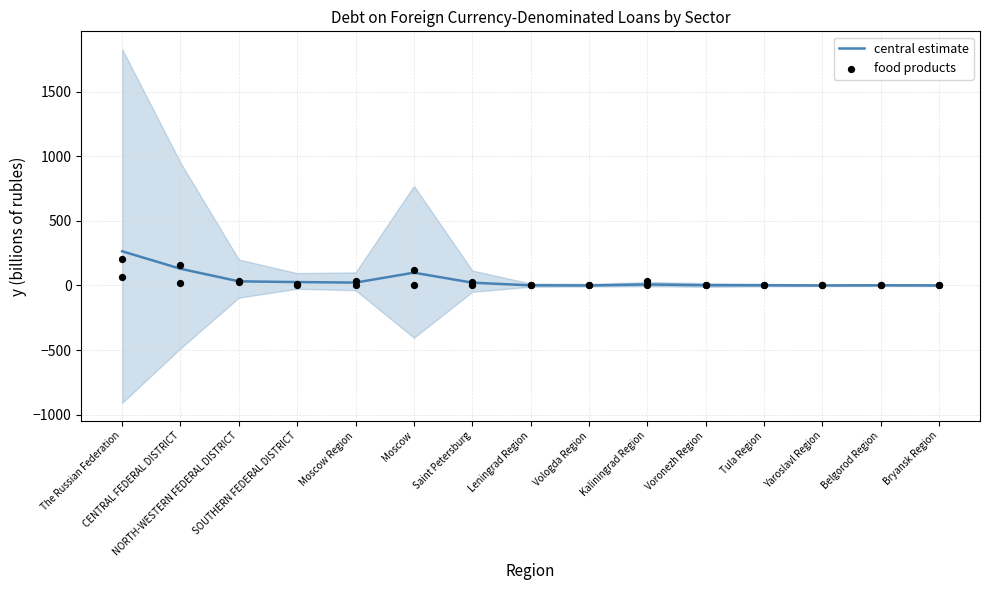

Which series contains the lowest Y value?

food products